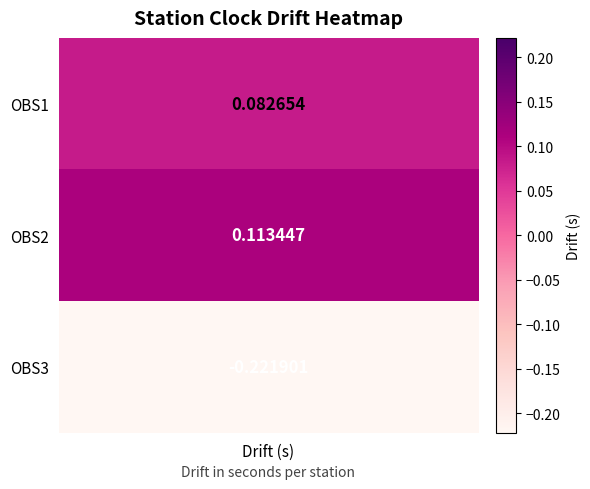

Reading left to right, what are all the values shown in this chart?

OBS1=0.1	OBS2=0.1	OBS3=-0.2